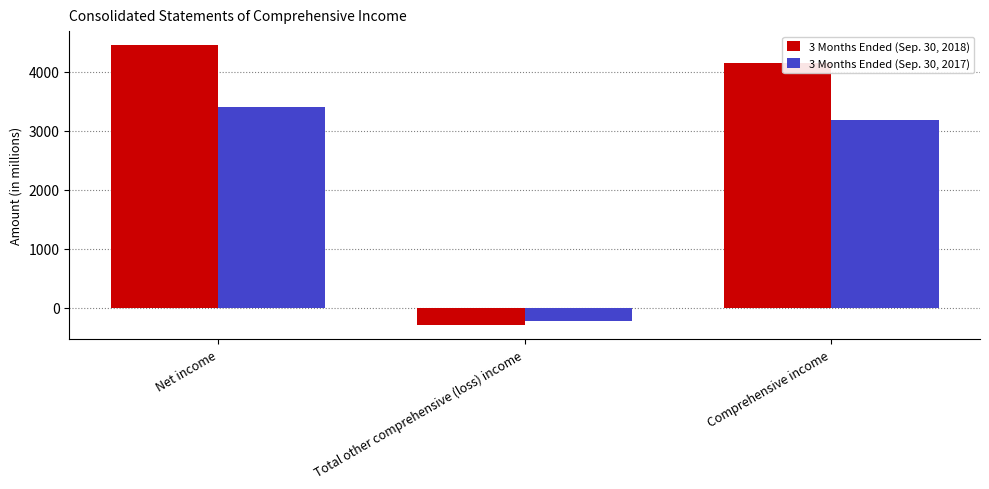

What are all the series names shown in the legend?

3 Months Ended (Sep. 30, 2018), 3 Months Ended (Sep. 30, 2017)